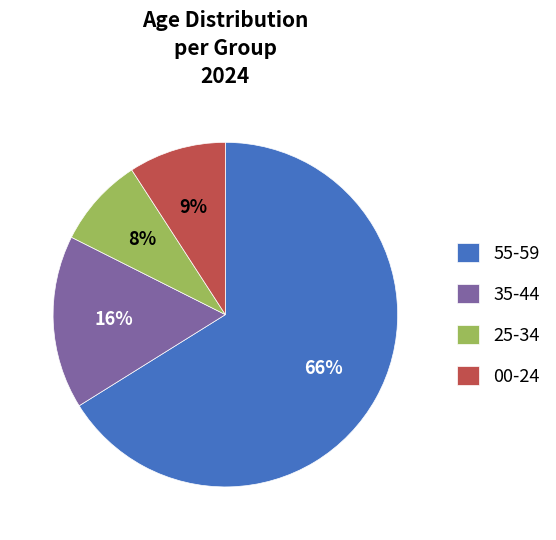

Which slice represents more than half of the pie?

55-59